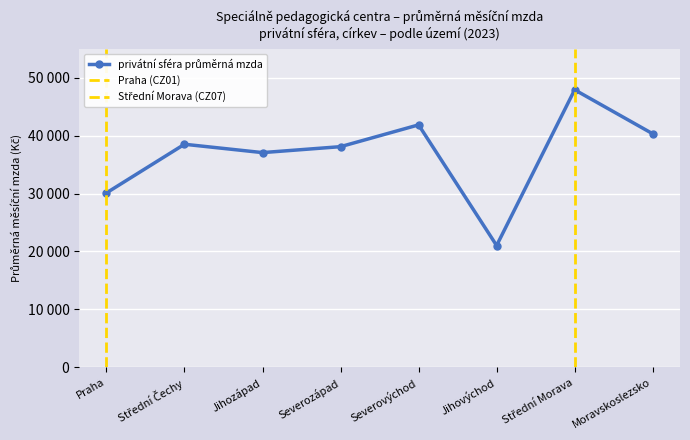

The chart shows a value of 30106.0 at Praha. True or false?

True